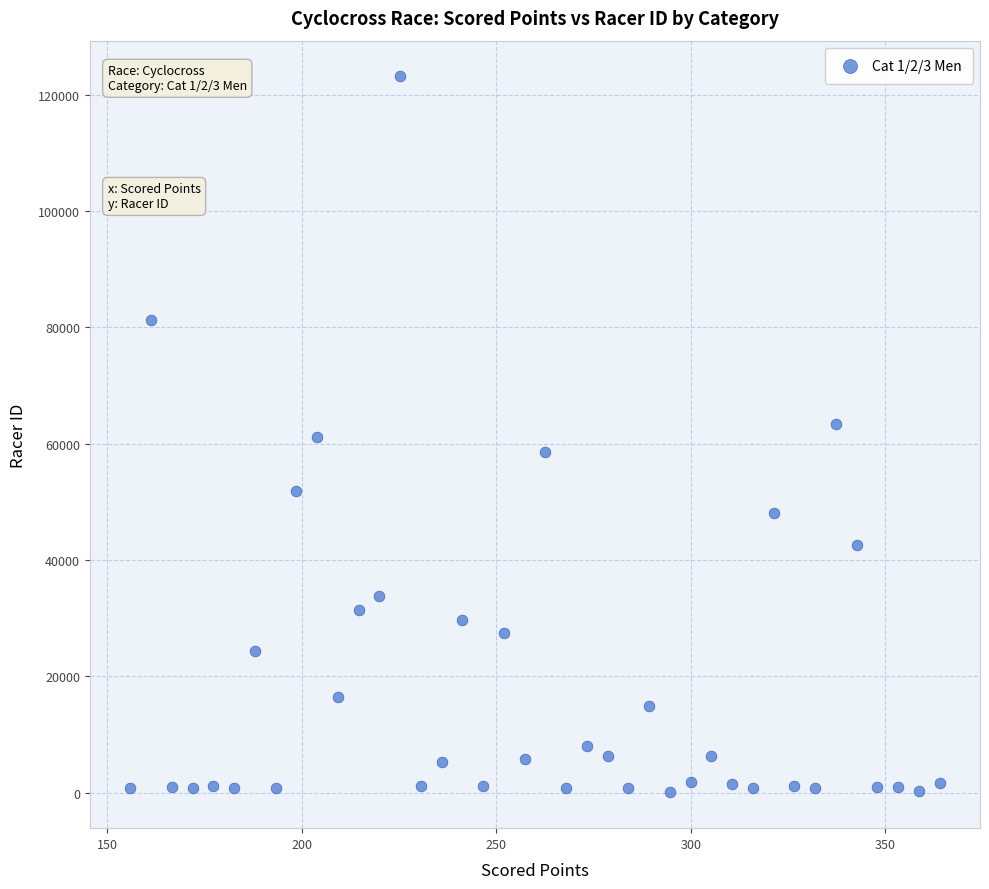

What is the range of Y values (max minus min)?

123120